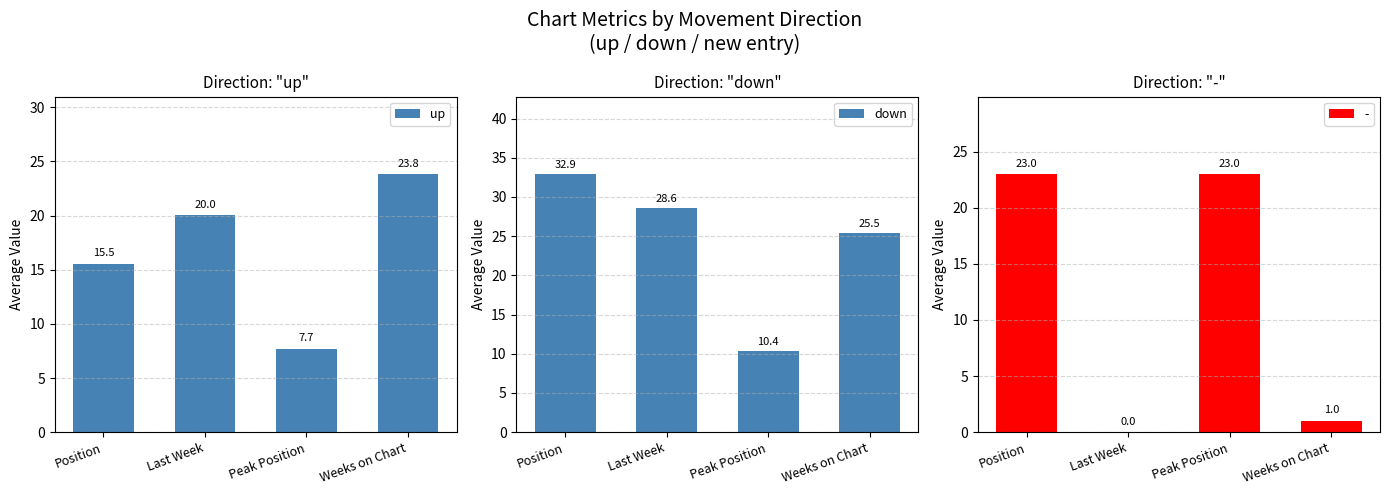

Which series has the largest range (max minus min)?

down